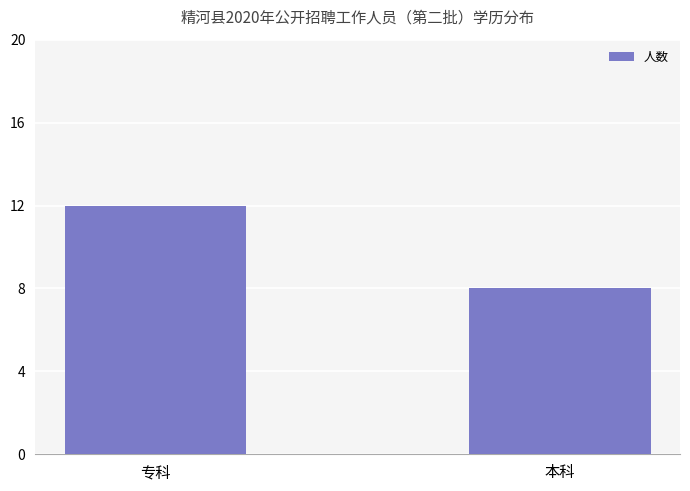

Reading right to left, what are all the values shown in this chart?

8	12